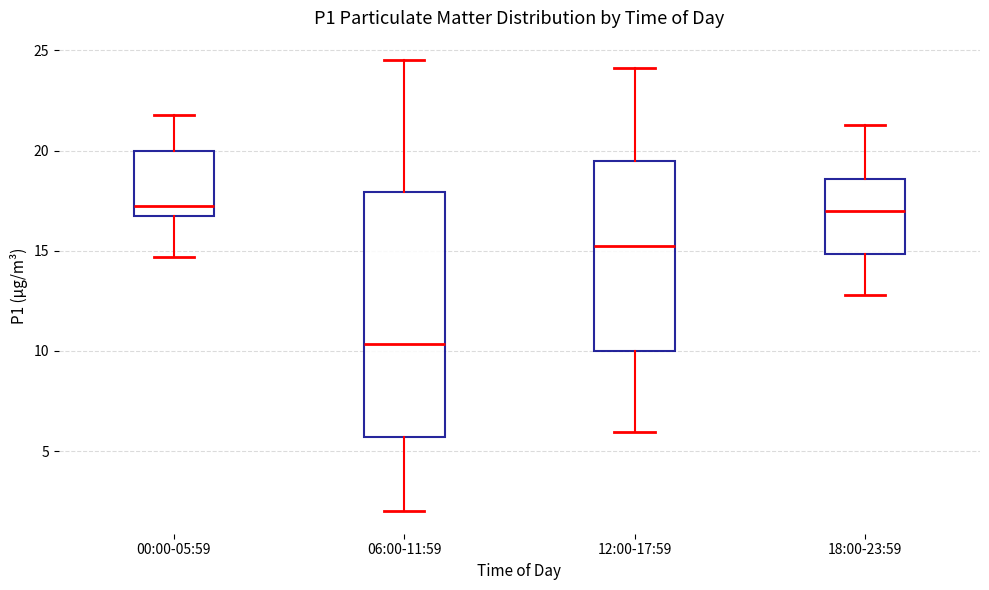

Reading left to right, read every box against the y-axis: the position of its median line, the range the box covers, and the ends of its whiskers. The values are not printed on the chart, so give them approximately, as read against the axis.

00:00-05:59: median 17.5, box 16.5 to 20.0, whiskers 14.5 to 22.0
06:00-11:59: median 10.5, box 5.5 to 18.0, whiskers 2.0 to 24.5
12:00-17:59: median 15.0, box 10.0 to 19.5, whiskers 6.0 to 24.0
18:00-23:59: median 17.0, box 15.0 to 18.5, whiskers 13.0 to 21.5